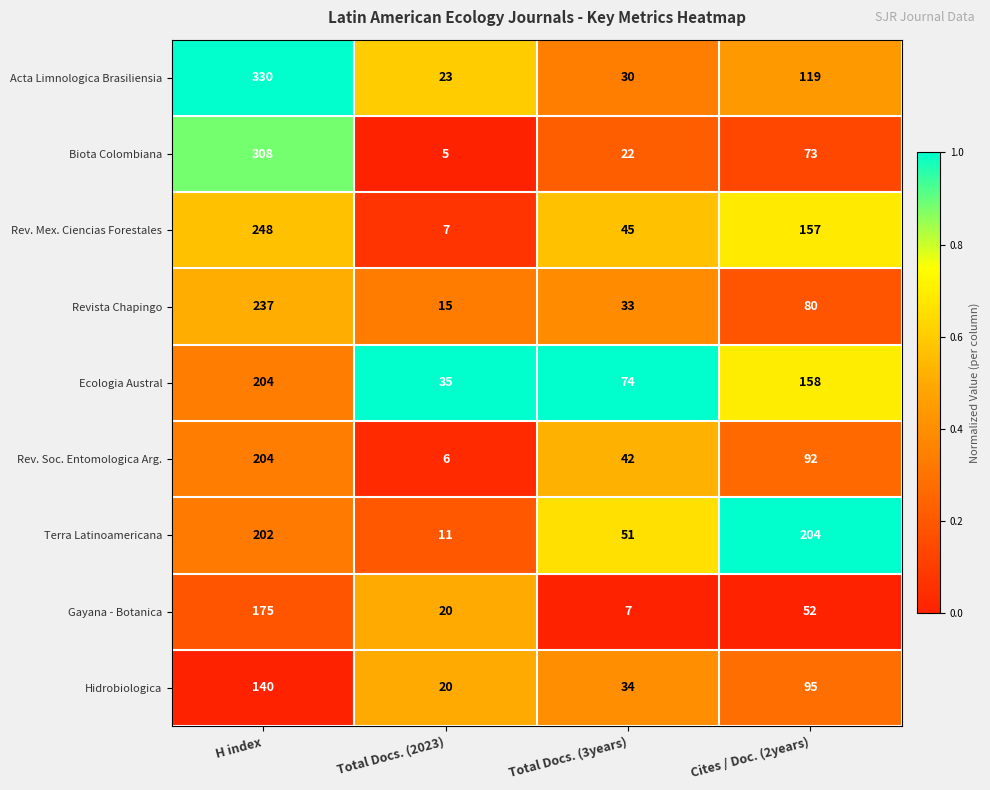

Which label corresponds to the largest value in the chart?

H index